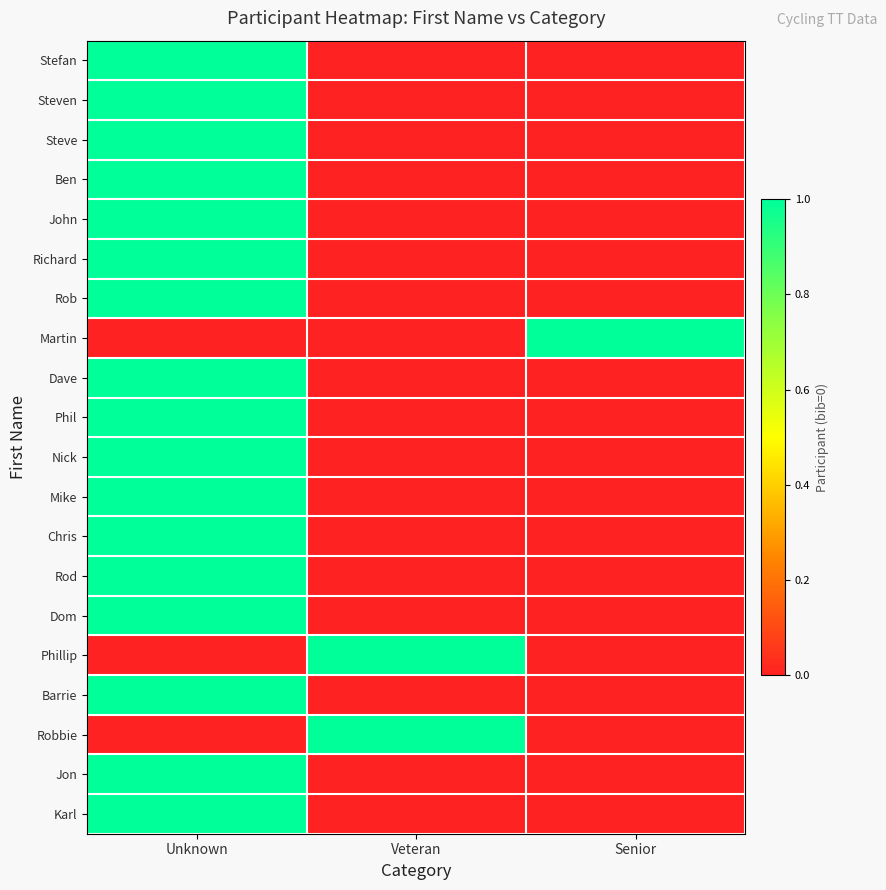

Rank the series by their maximum value, from highest to lowest.

Stefan, Steven, Steve, Ben, John, Richard, Rob, Martin, Dave, Phil, Nick, Mike, Chris, Rod, Dom, Phillip, Barrie, Robbie, Jon, Karl